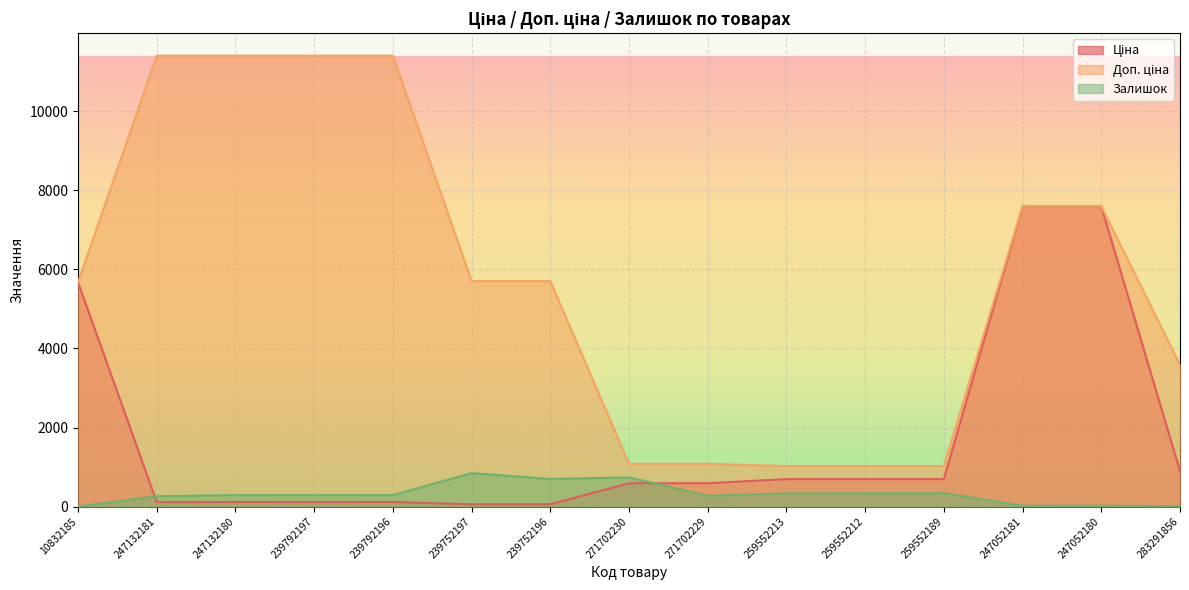

True or false: Залишок has a value of 330.0 at 259552213.

True